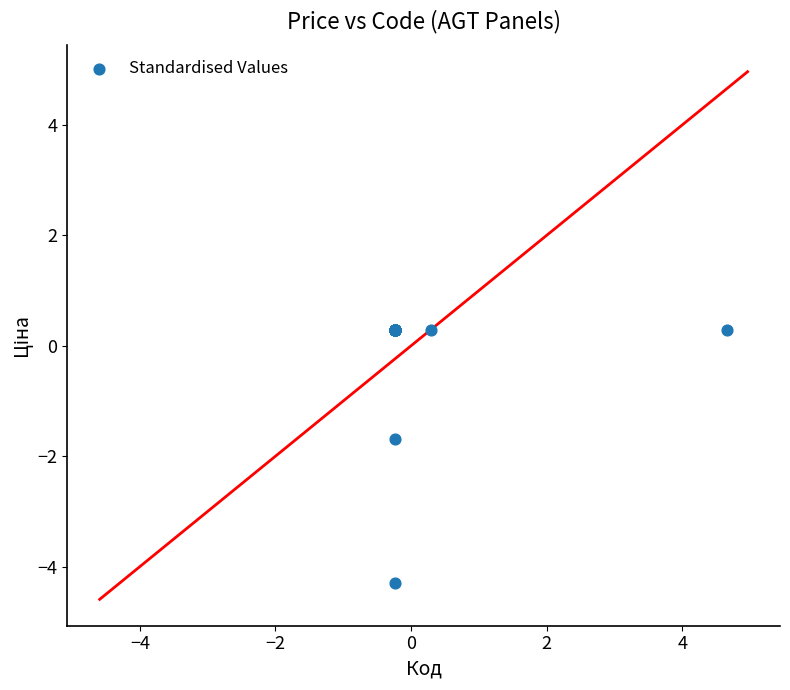

What Y value in the scatter plot is closest to -2?

-1.7